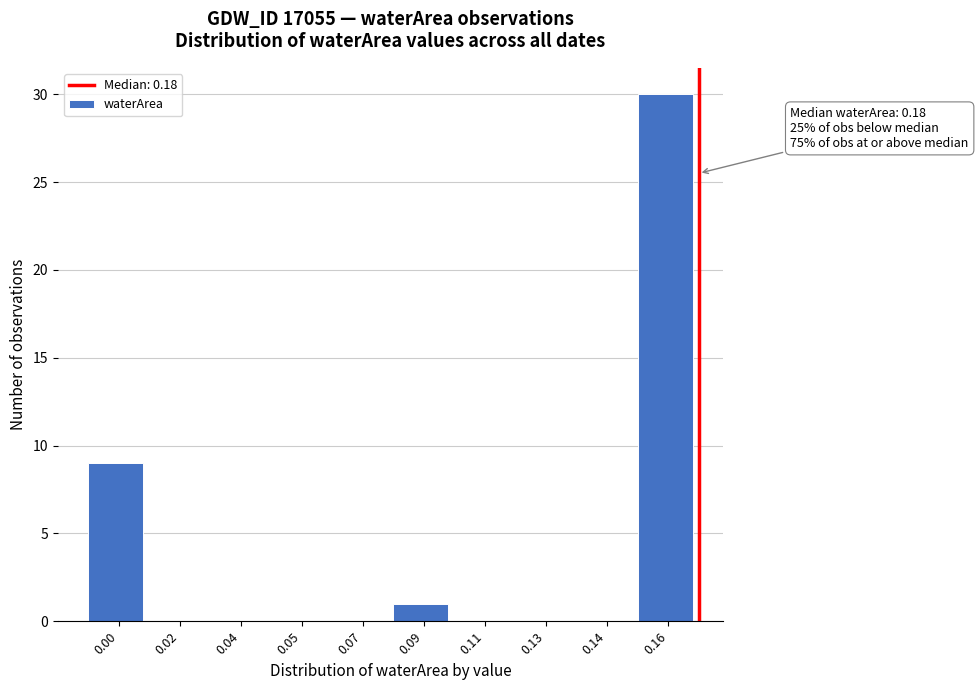

Reading left to right, extract all data points from this chart.

0.00=9	0.02=0	0.04=0	0.05=0	0.07=0	0.09=1	0.11=0	0.13=0	0.14=0	0.16=30